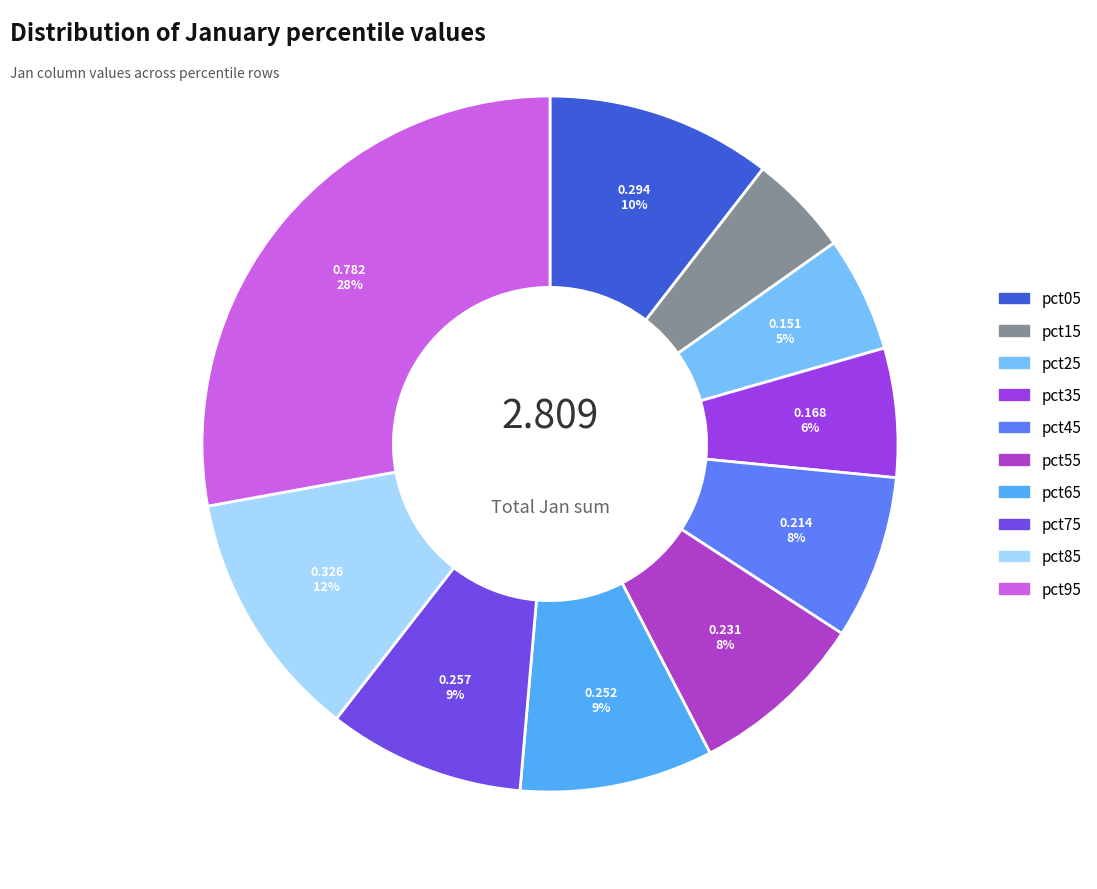

Between pct15 and pct65, which is larger?

pct65